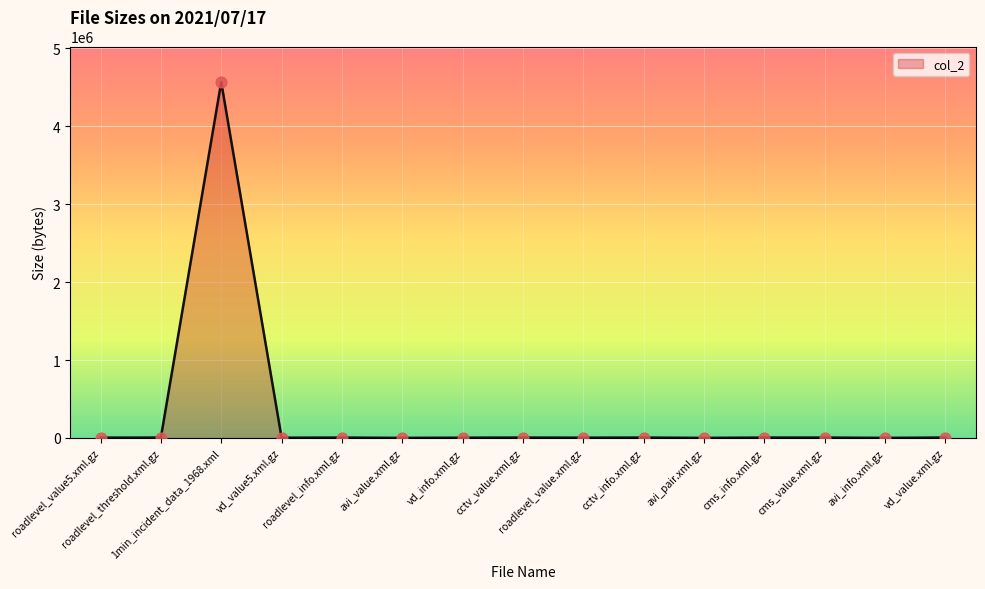

What is the ratio of the value at cctv_value.xml.gz to the value at vd_value5.xml.gz?

1.5